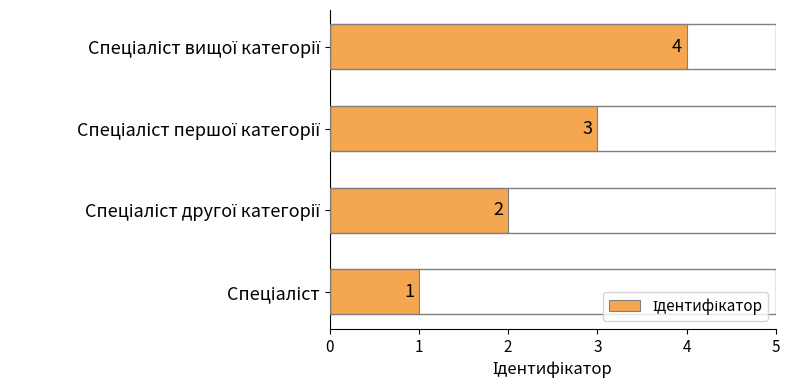

What is the difference between the second highest and second lowest values?

1